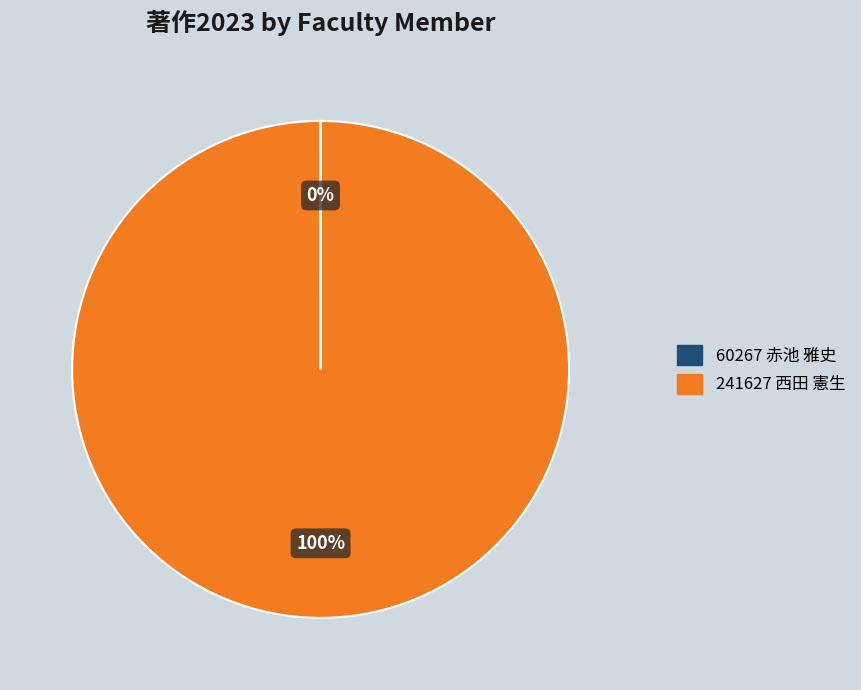

To the nearest percent, what is the average slice percentage?

50%